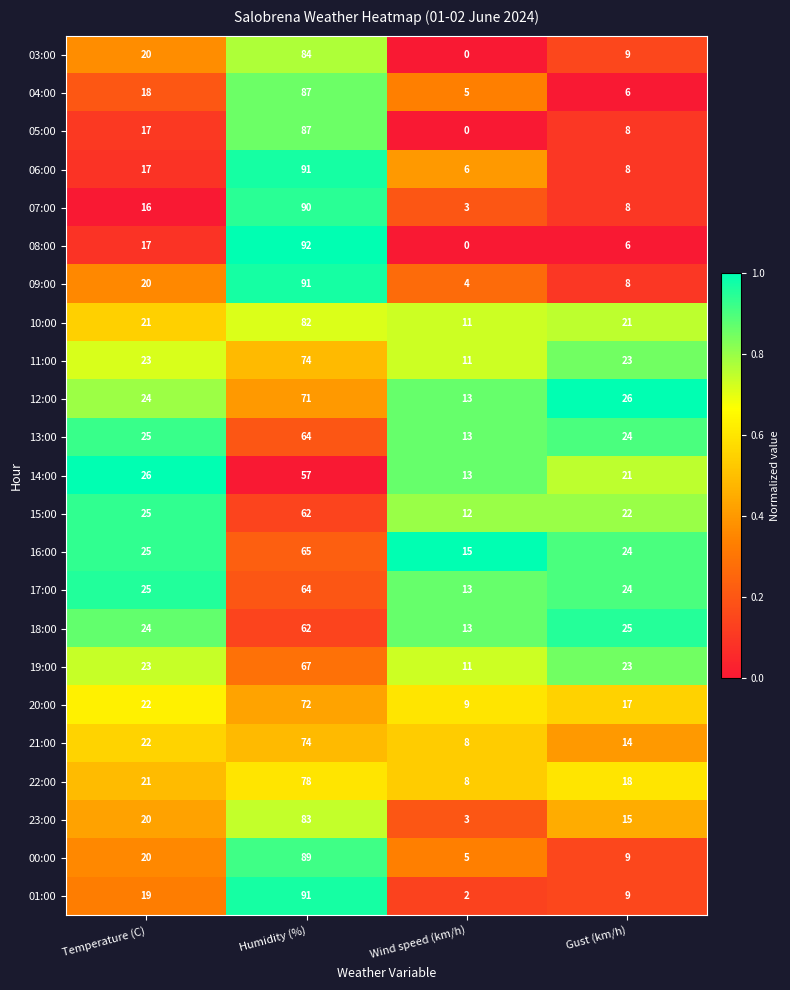

What is the total value across all series at Gust (km/h)?

368